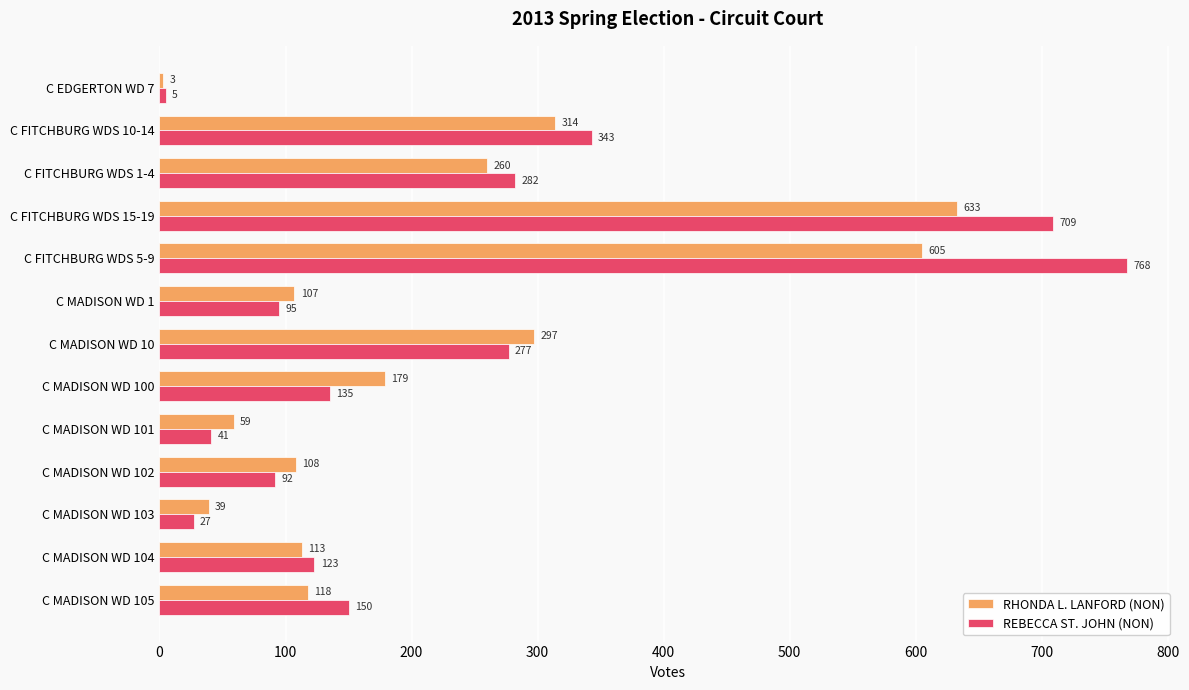

Rank the series by their average value, from lowest to highest.

RHONDA L. LANFORD (NON), REBECCA ST. JOHN (NON)